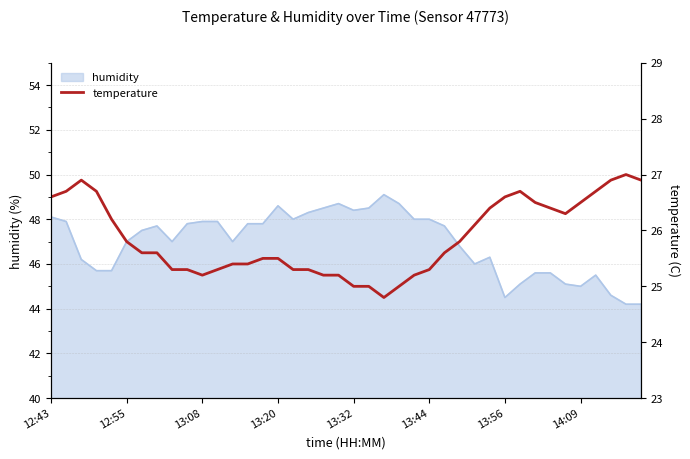

Approximately how many times larger is the value at 34 compared to 26?

1.0